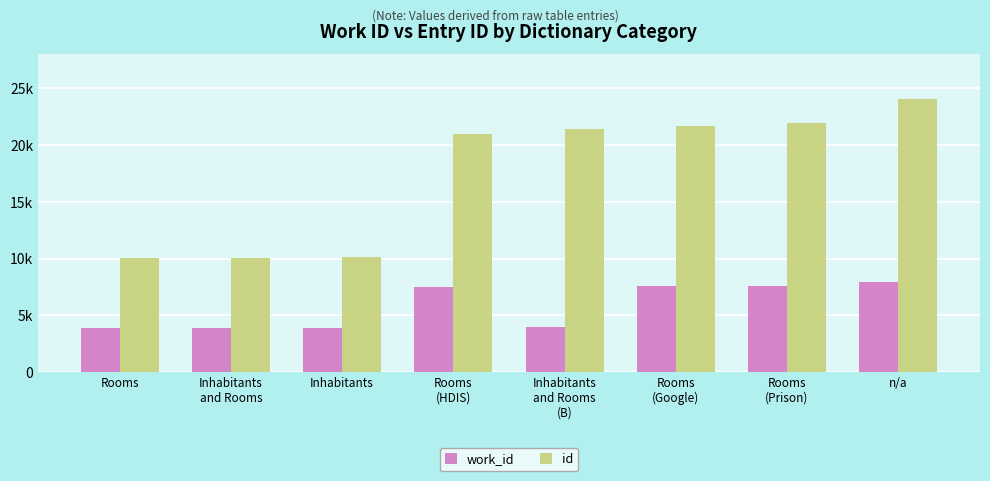

What is the difference between the work_id values at Inhabitants
and Rooms and Rooms
(HDIS)?

3600